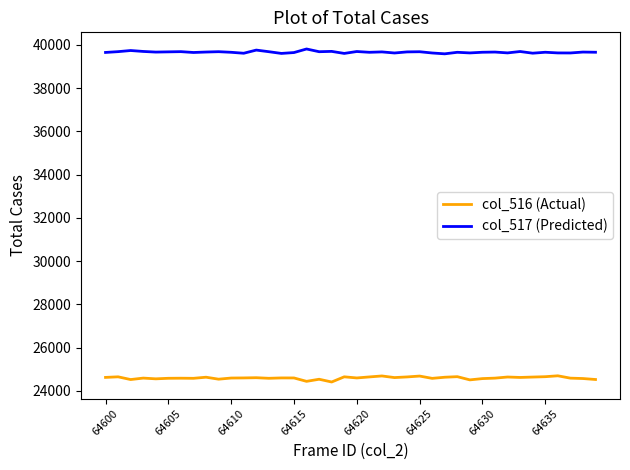

Which series has the largest total across all categories?

col_517 (Predicted)